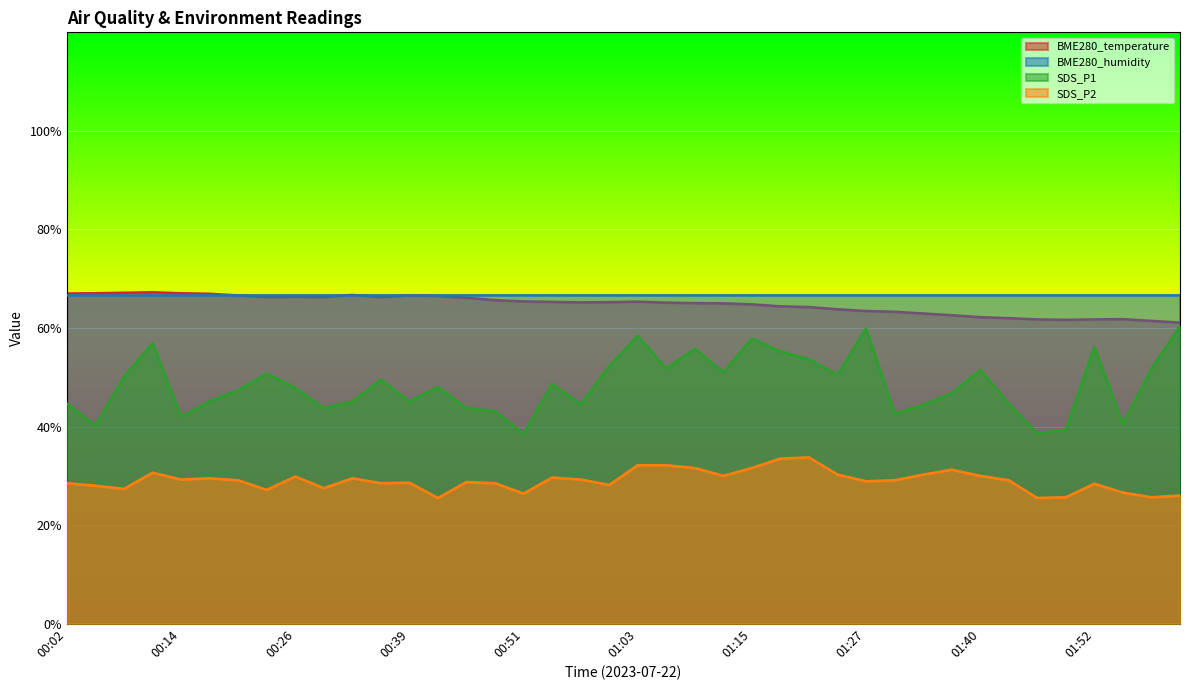

What is the lowest value of the SDS_P2 series?

25.5